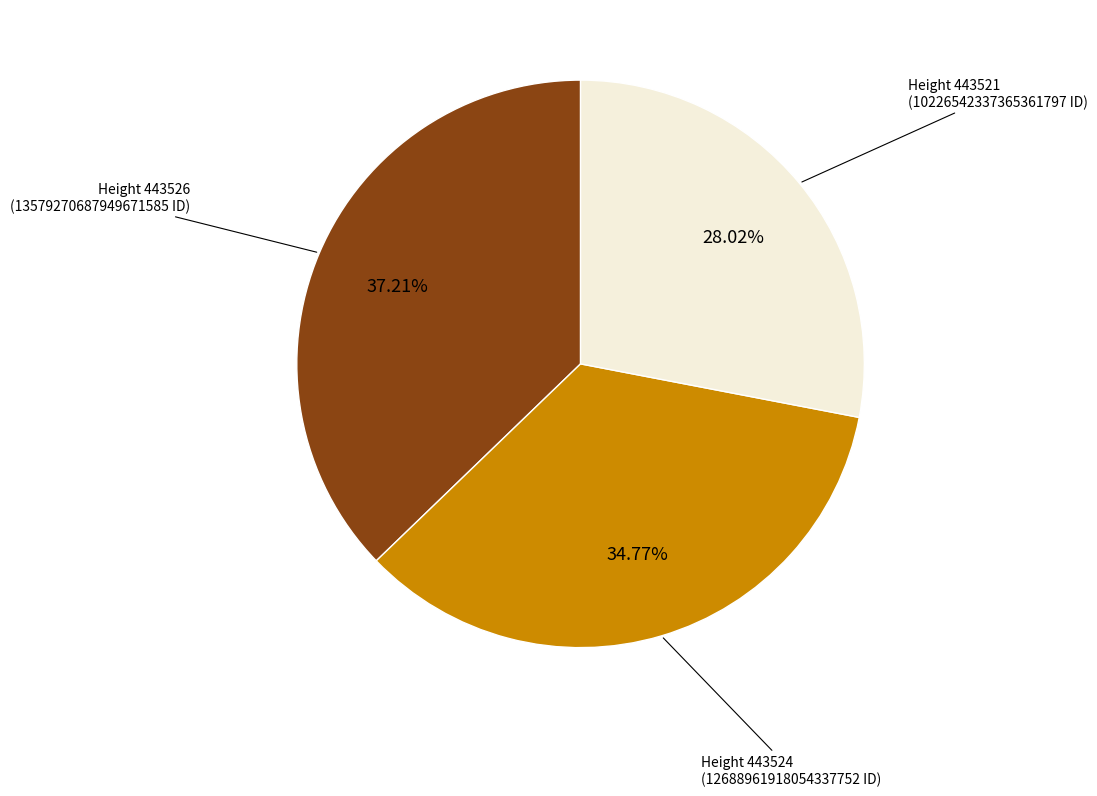

Is there any slice that represents more than half of the pie?

No